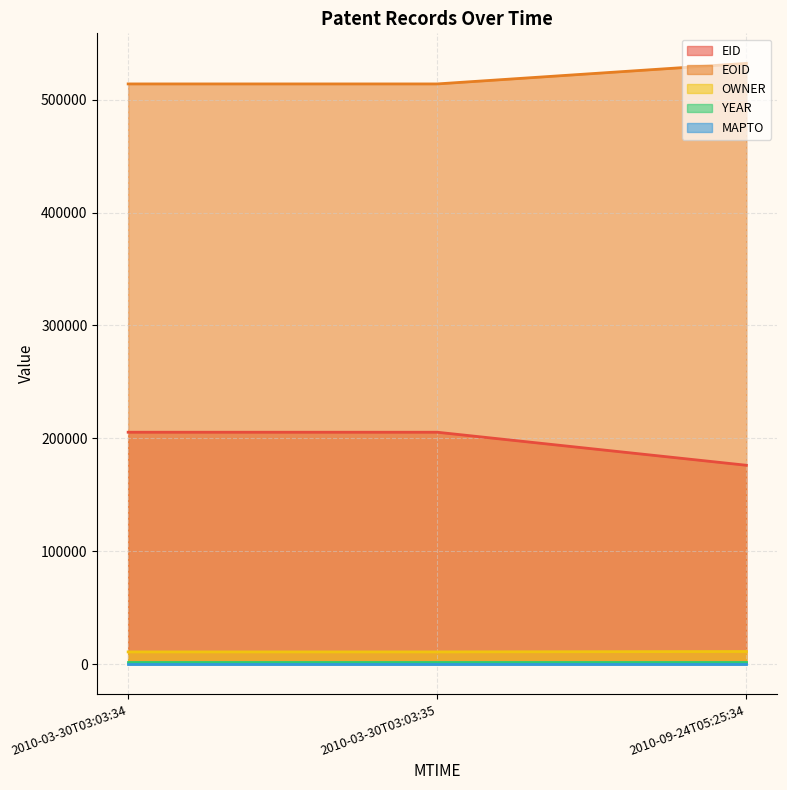

What is the sum of all OWNER values?

32714